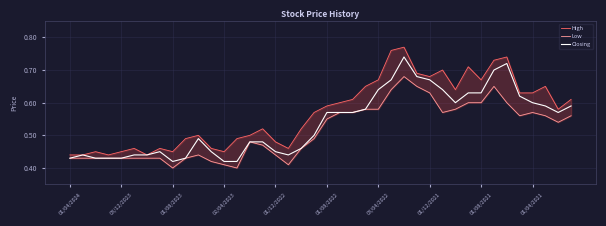

Where is High nearest to the value 0?

01/04/2024